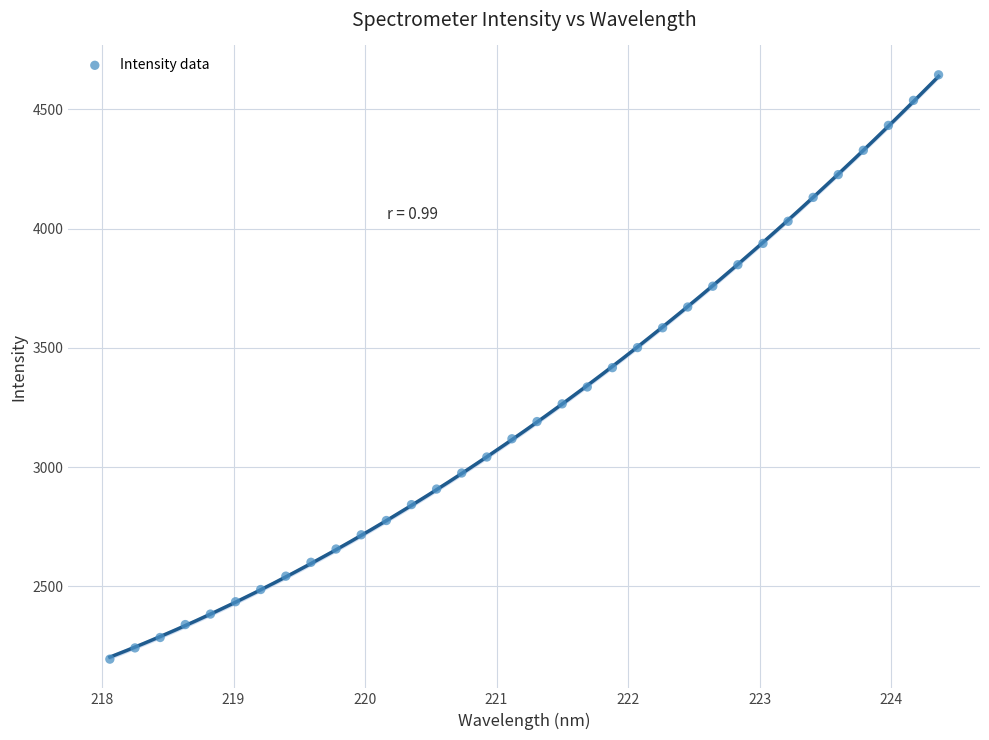

What is the range of Y values (max minus min)?

2450.1